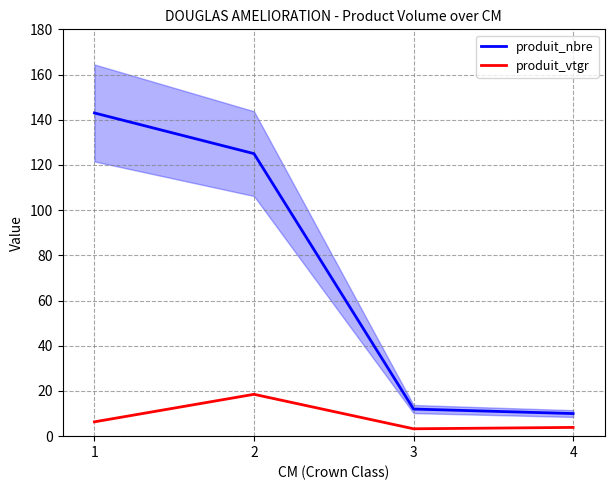

Which category has the highest value in the produit_vtgr series?

2